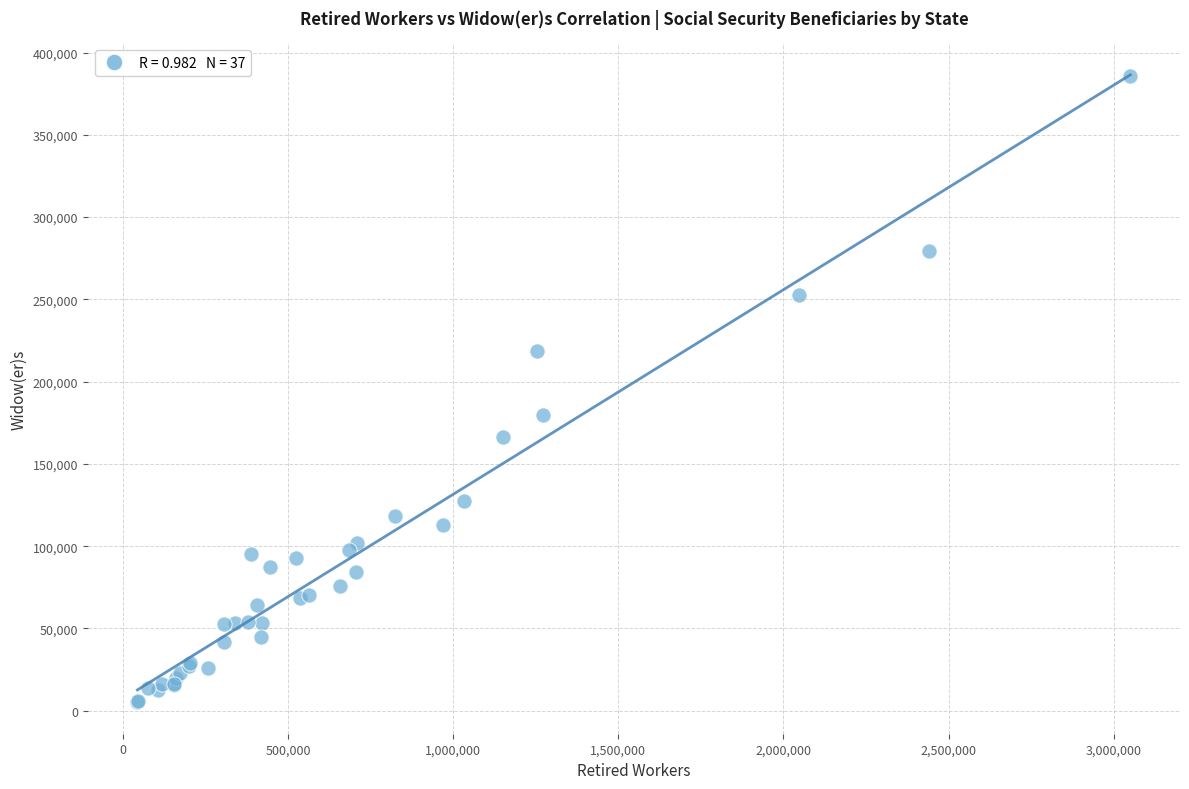

What Y value in the scatter plot is closest to 195306?

179552